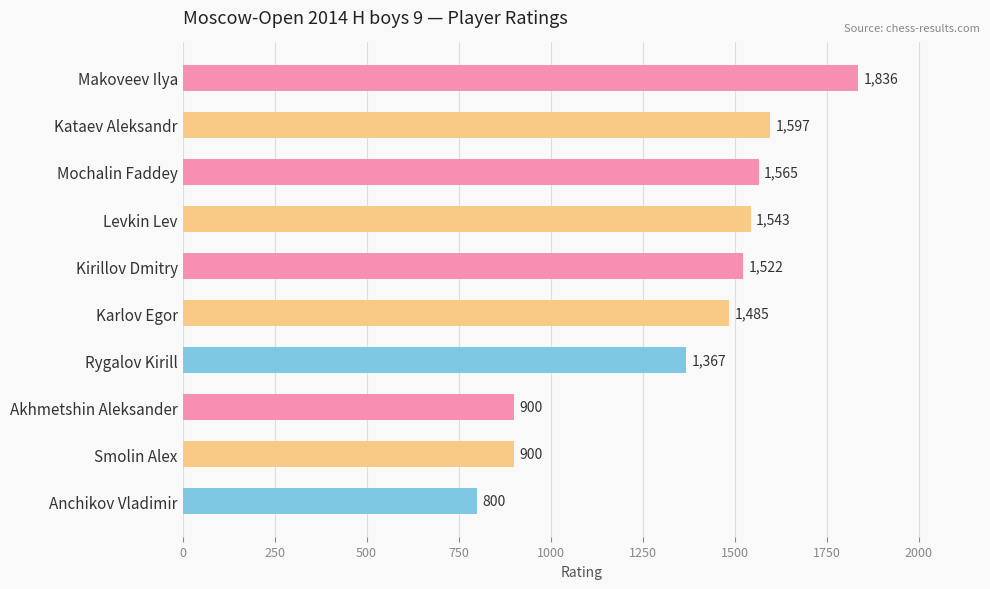

Reading bottom to top, extract all data points from this chart.

800	900	900	1367	1485	1522	1543	1565	1597	1836